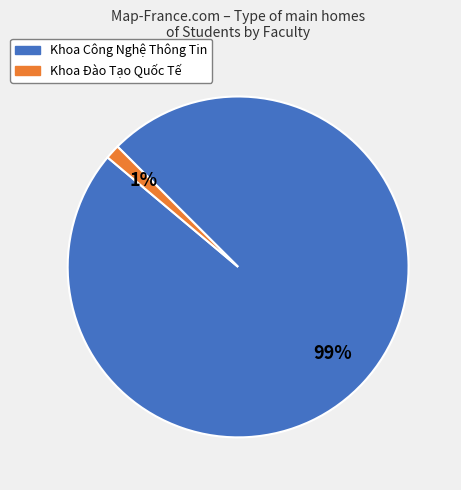

True or false: Khoa Đào Tạo Quốc Tế accounts for 9% of the total.

False